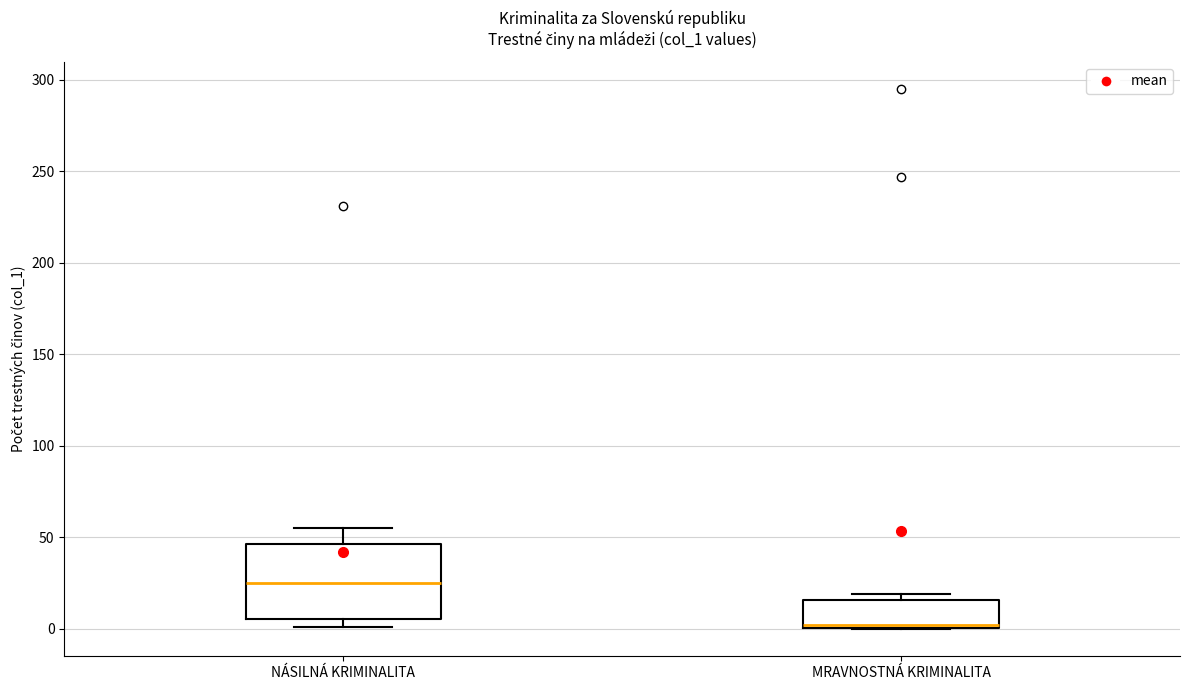

Reading left to right, read every box against the y-axis: the position of its median line, the range the box covers, and the ends of its whiskers. The values are not printed on the chart, so give them approximately, as read against the axis.

NÁSILNÁ KRIMINALITA: median 25, box 5 to 45, whiskers 0 to 55
MRAVNOSTNÁ KRIMINALITA: median 0, box 0 to 15, whiskers 0 to 20